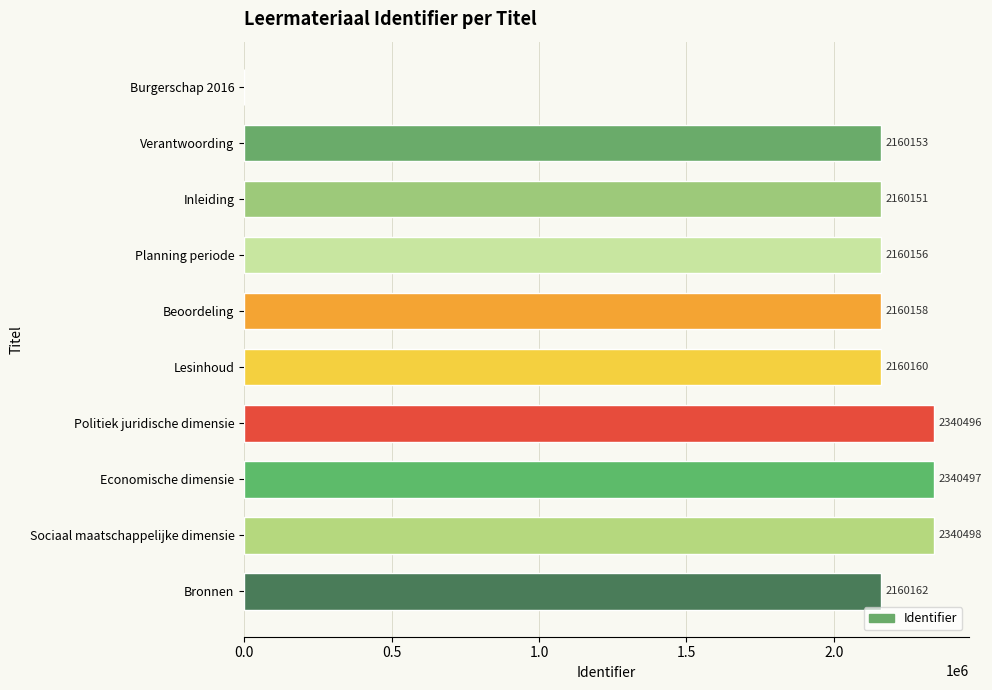

Are the bars horizontal?

Yes